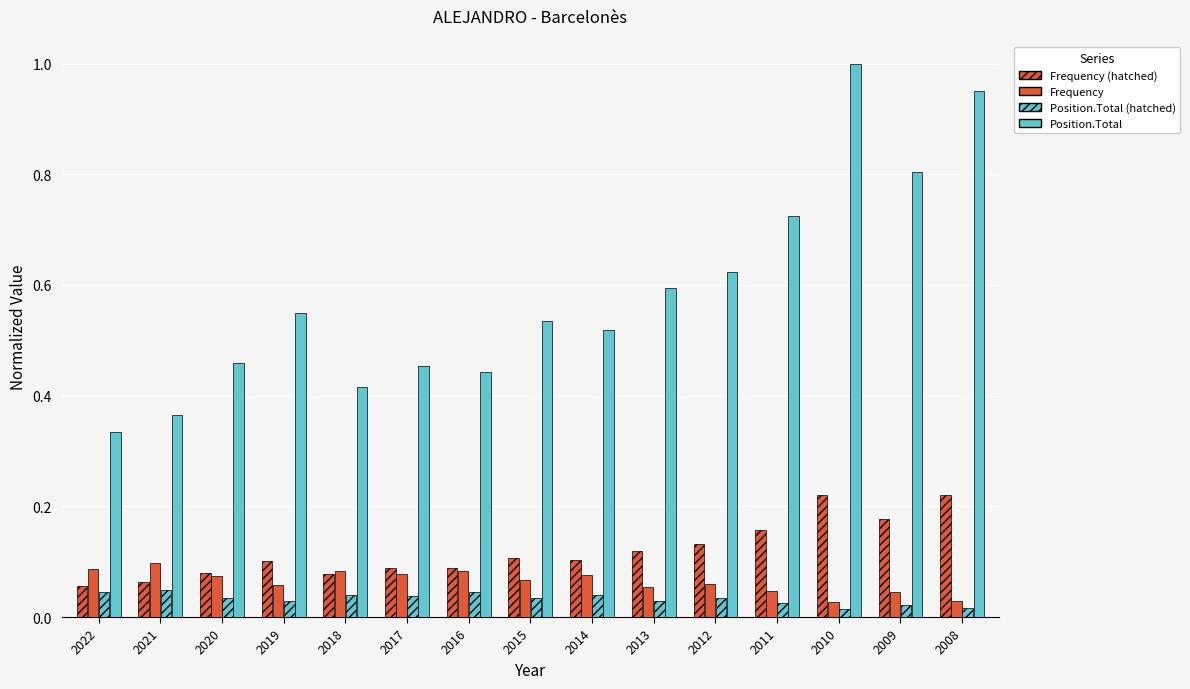

How many distinct data groups are displayed?

4